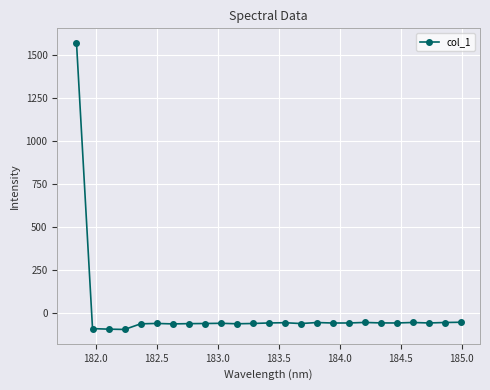

True or false: the data has more than 2 interior local peaks.

True